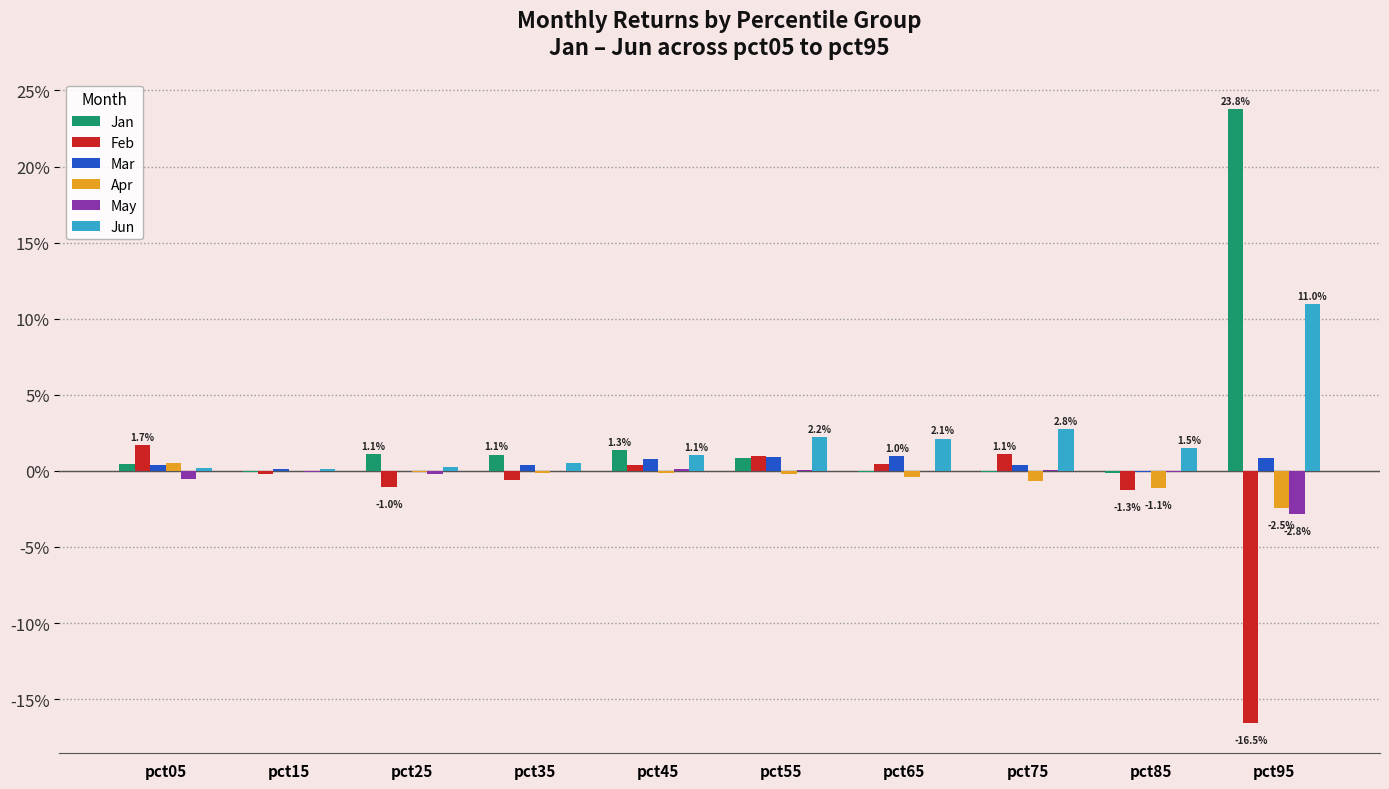

What are all the series names shown in the legend?

Jan, Feb, Mar, Apr, May, Jun